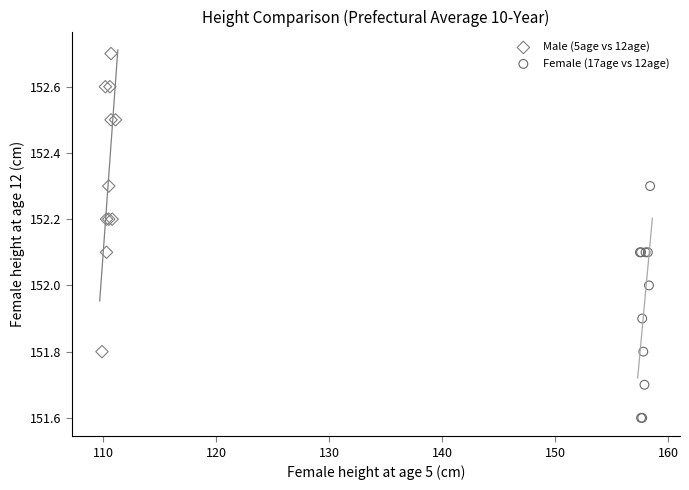

Which series contains the highest Y value?

Male (5age vs 12age)